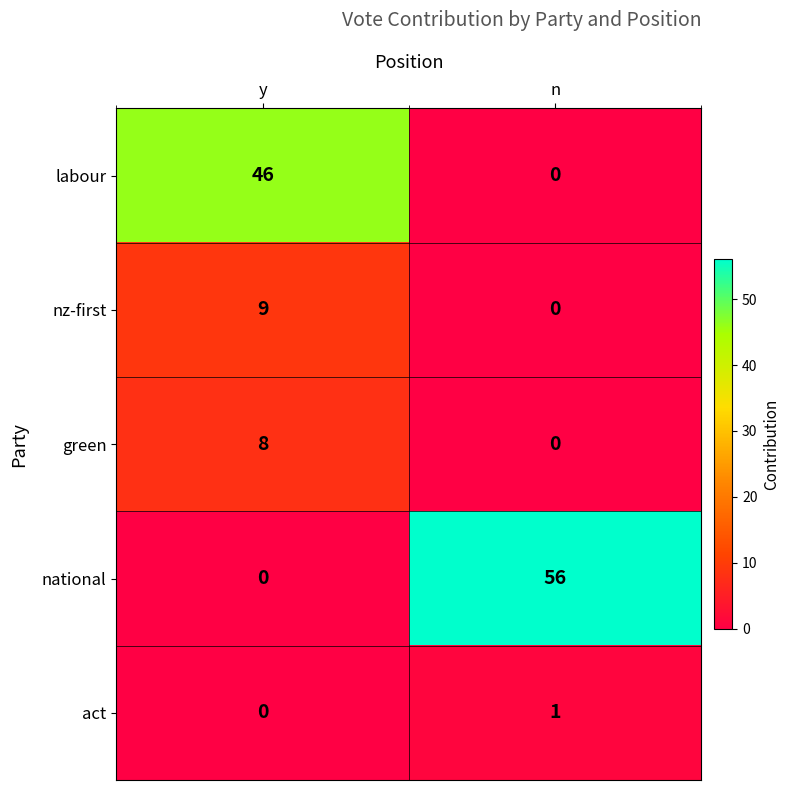

How many data points does each series have?

2